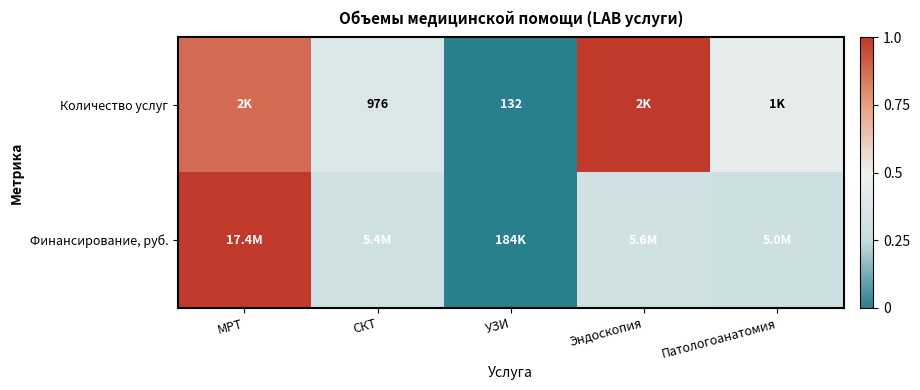

What is the average value of the Финансирование, руб. series?

0.4